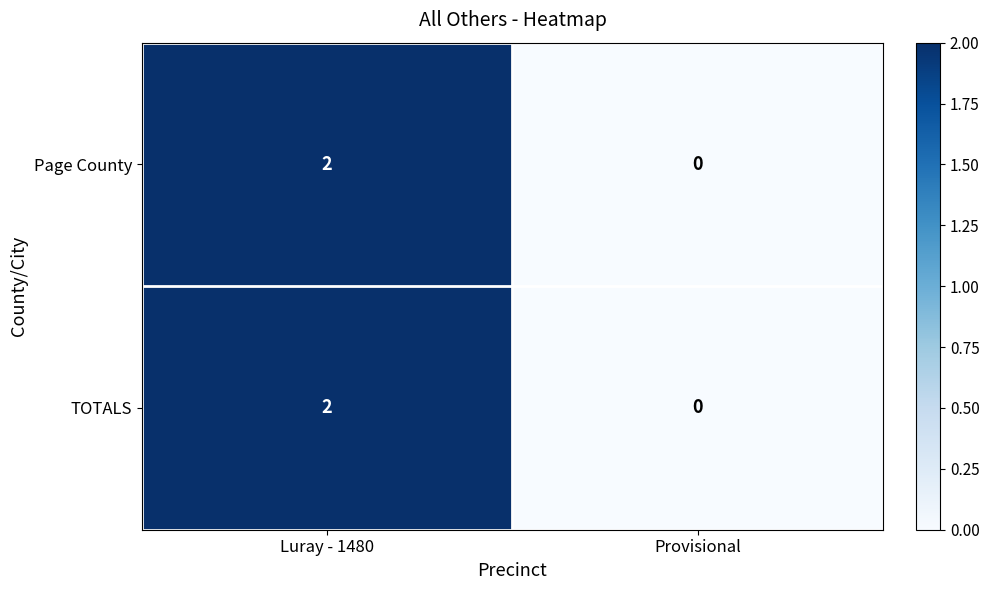

At which label does Page County reach its peak?

Luray - 1480